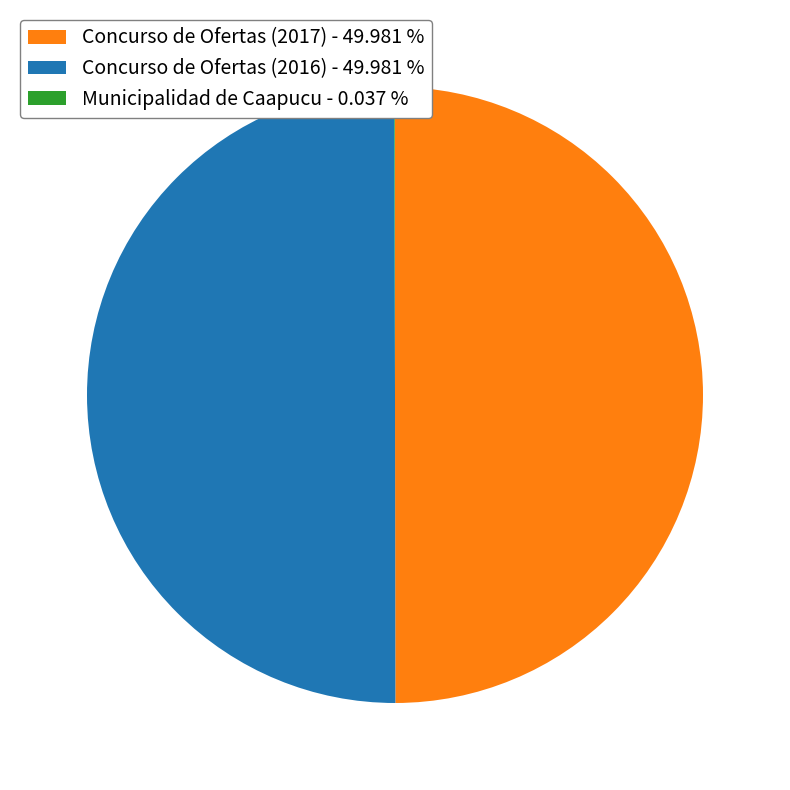

How many slices are in this pie chart?

3